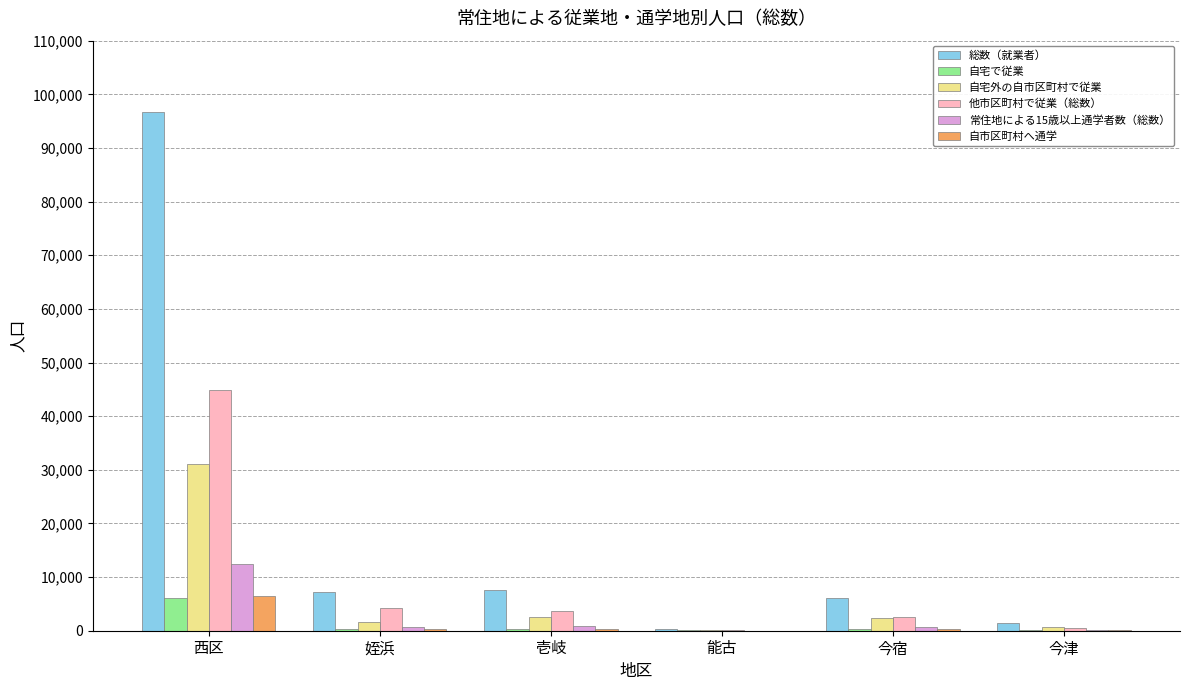

The 他市区町村で従業（総数） series shows 4178 at 姪浜. True or false?

True